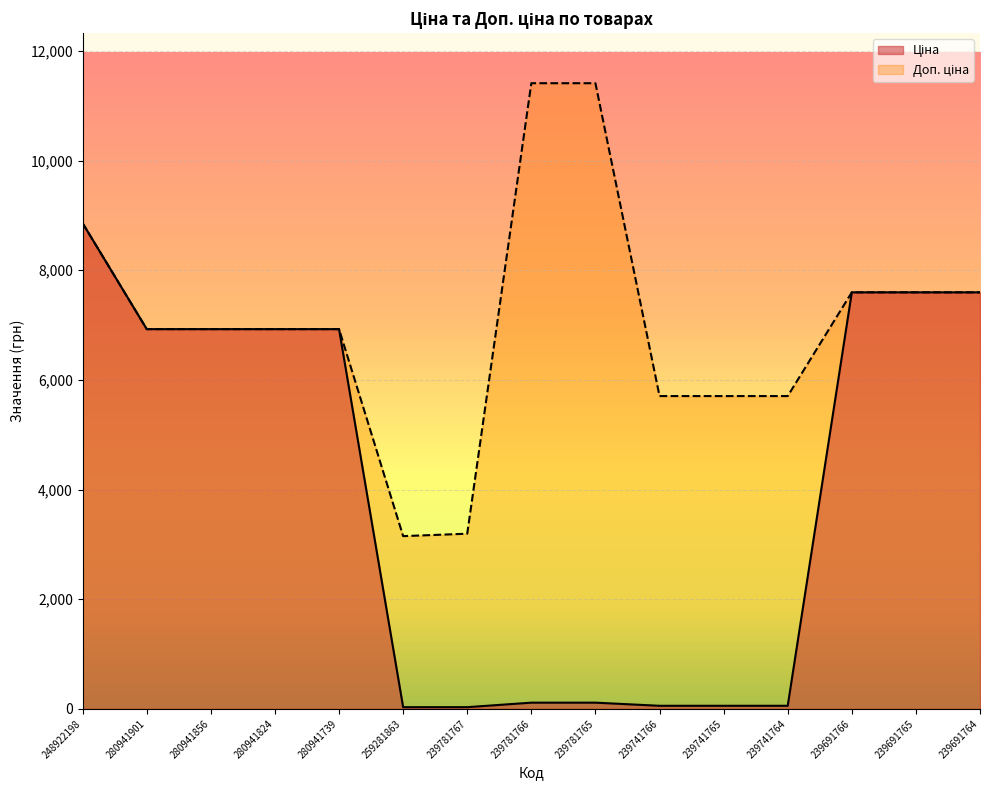

What position from the right is 239781767?

9